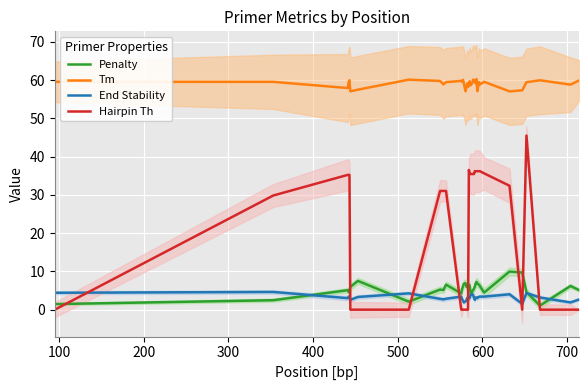

What is the highest value of the Tm series?

60.3